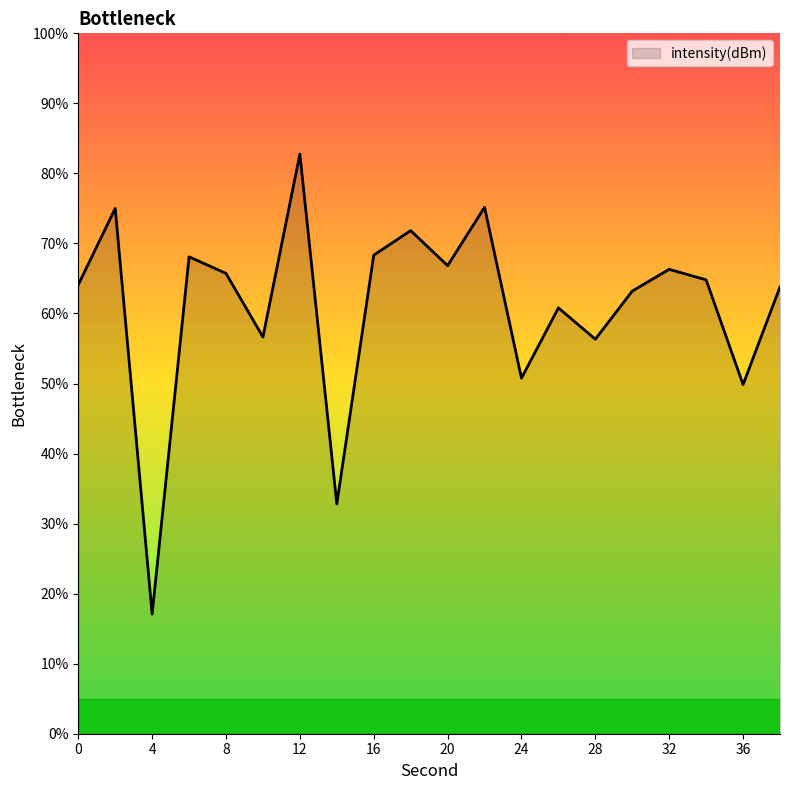

What is the difference between the maximum and minimum values?

65.7